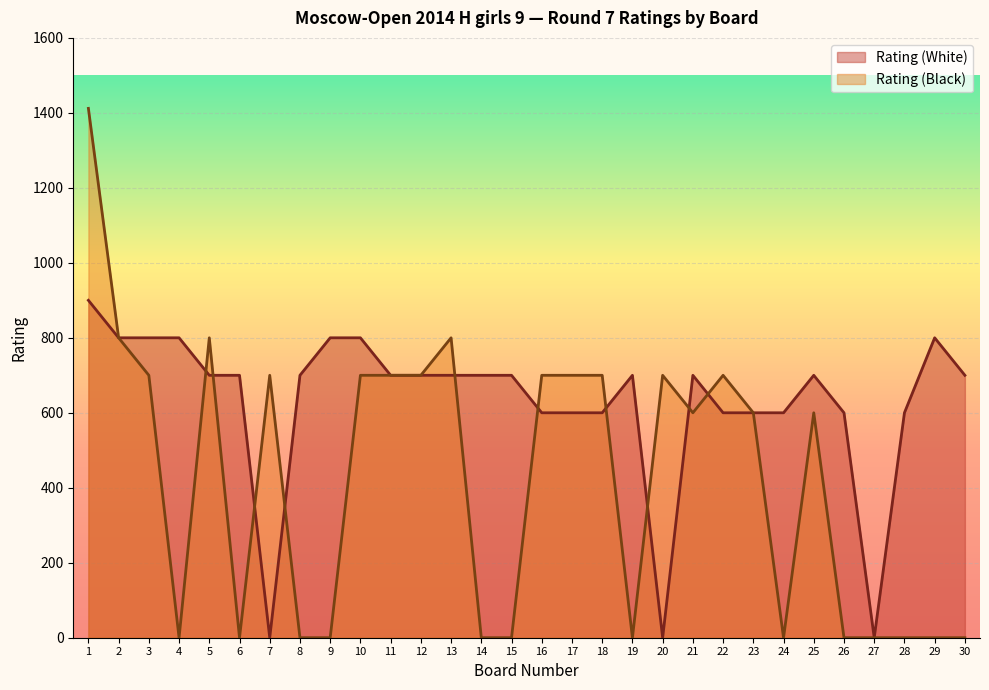

True or false: Rating (Black) has more than 1 points higher than both neighbors.

True